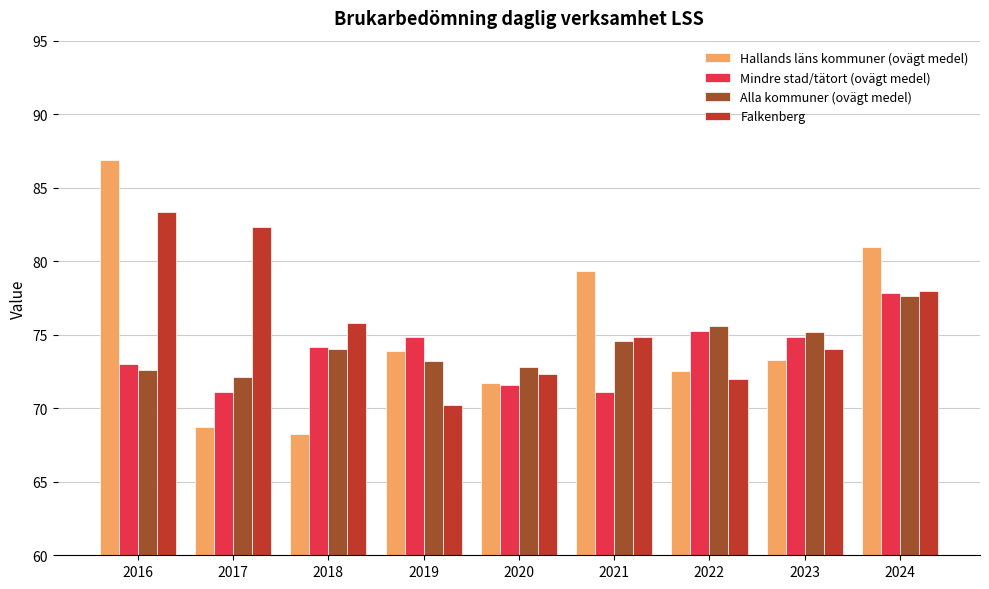

What is the sum of the Mindre stad/tätort (ovägt medel) values at 2017 and 2024?

149.0